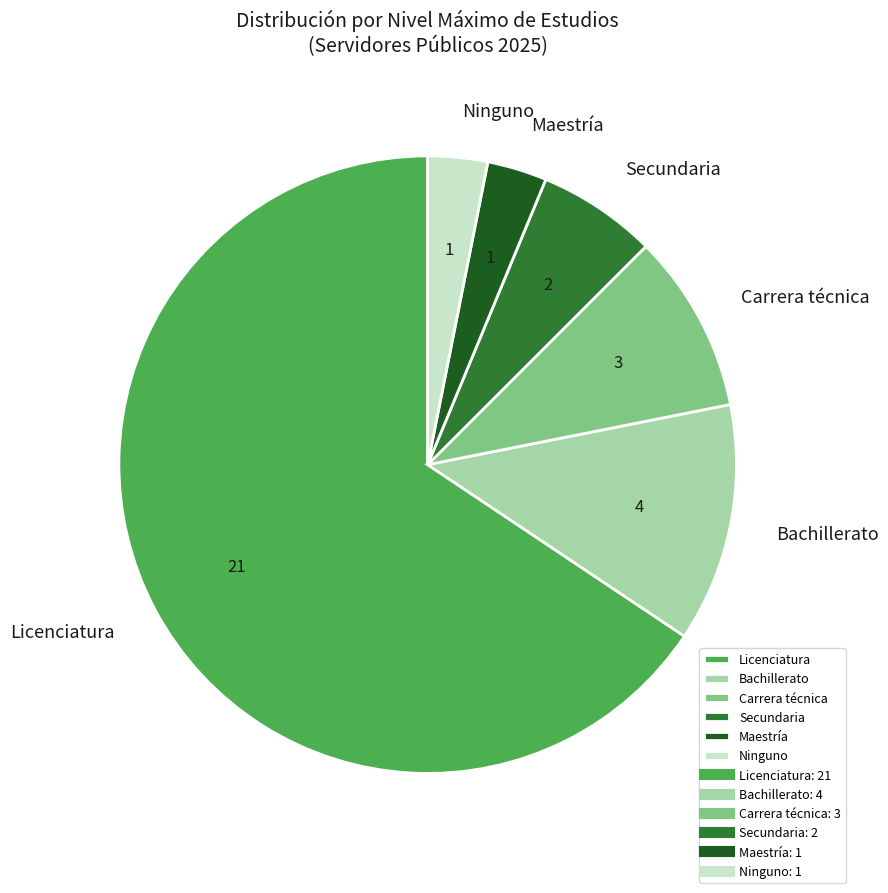

Do Secundaria and Carrera técnica together represent more than half of the pie?

No